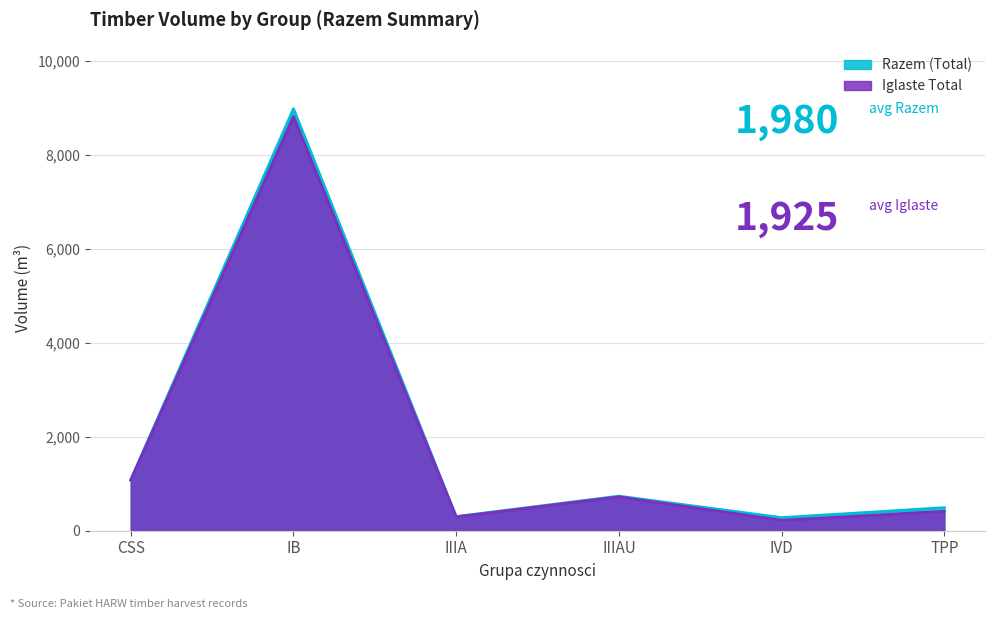

Reading right to left, extract all data points from this chart.

Razem (Total): 491	279	737	302	8989	1085
Iglaste Total: 414	222	722	295	8822	1080